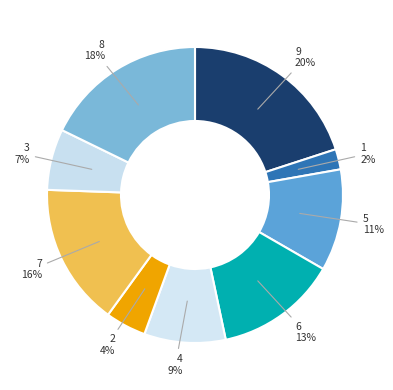

Approximately how many times larger is the value at 8 compared to 4?

2.0